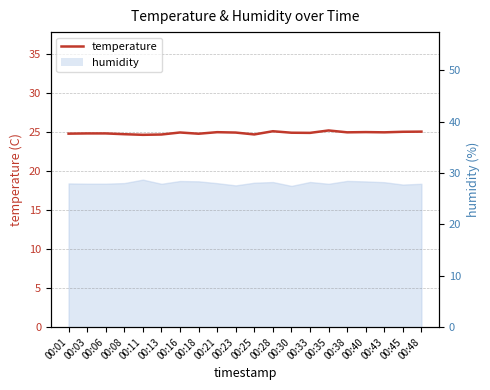

What is the smallest value displayed?

24.6